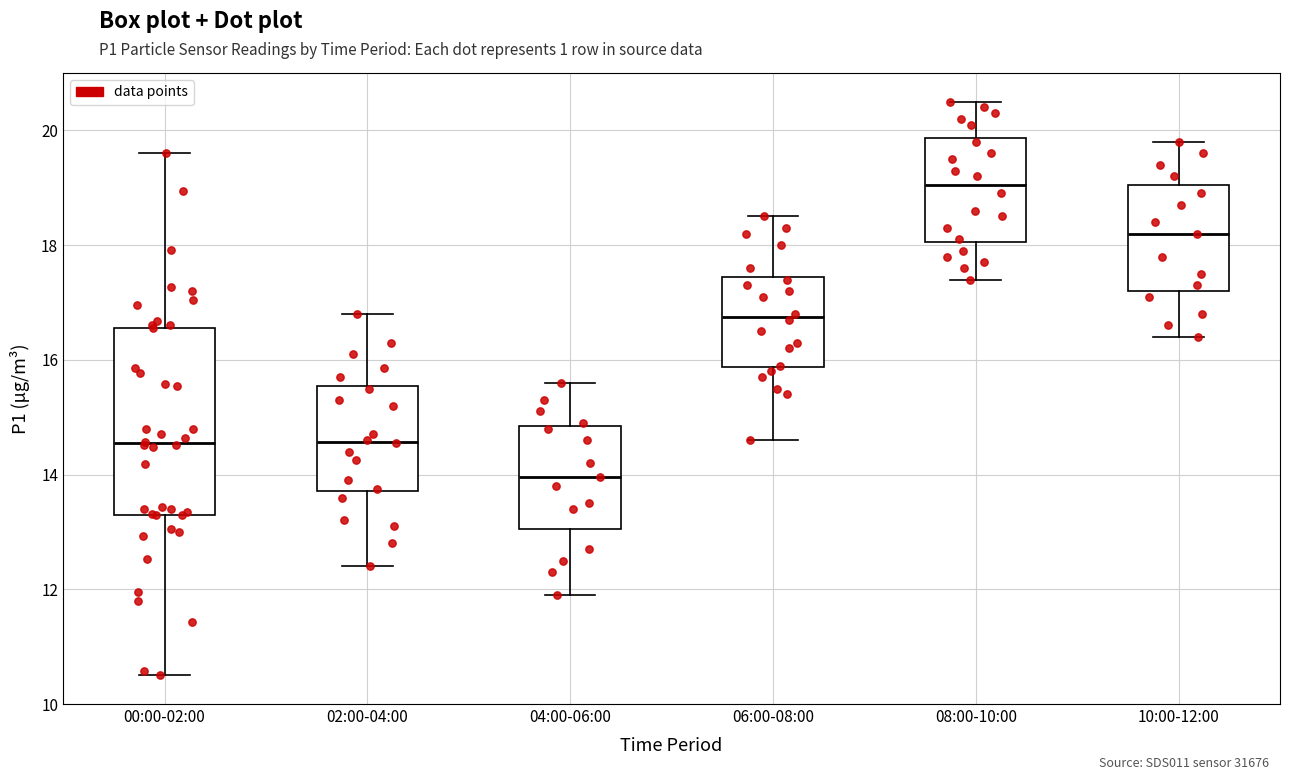

Comparing the boxes themselves (not the whiskers), which one is the tallest?

00:00-02:00